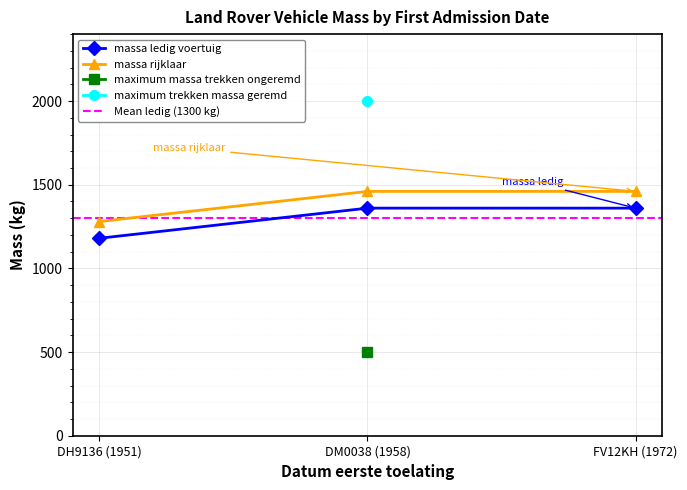

What is the highest value of the massa ledig voertuig series?

1360